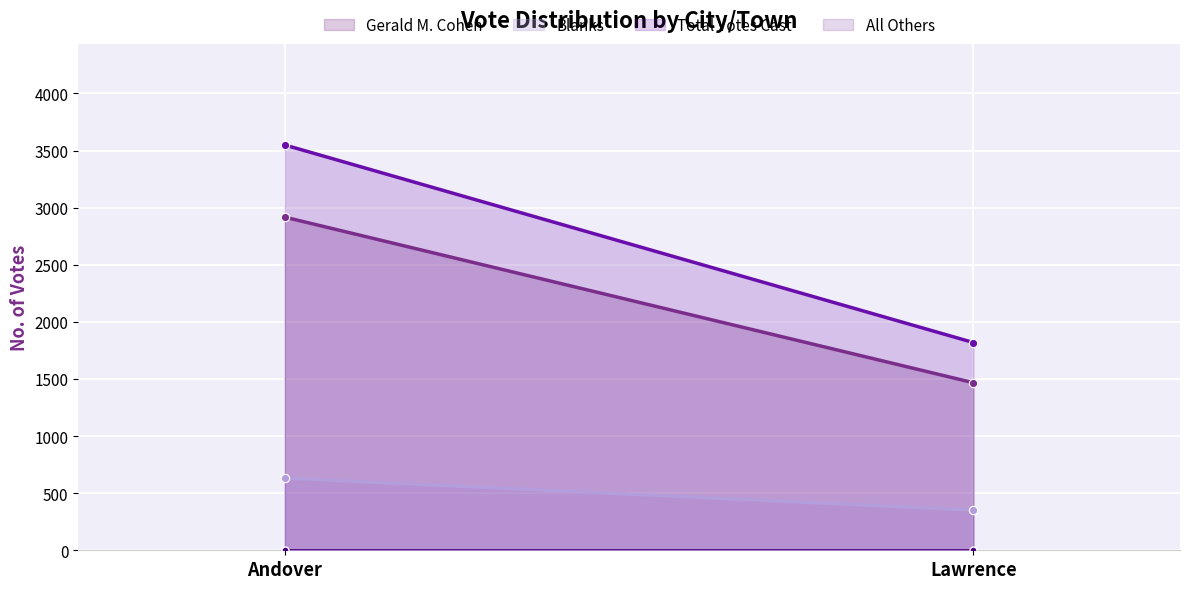

True or false: Gerald M. Cohen has a value of 4296 at Andover.

False